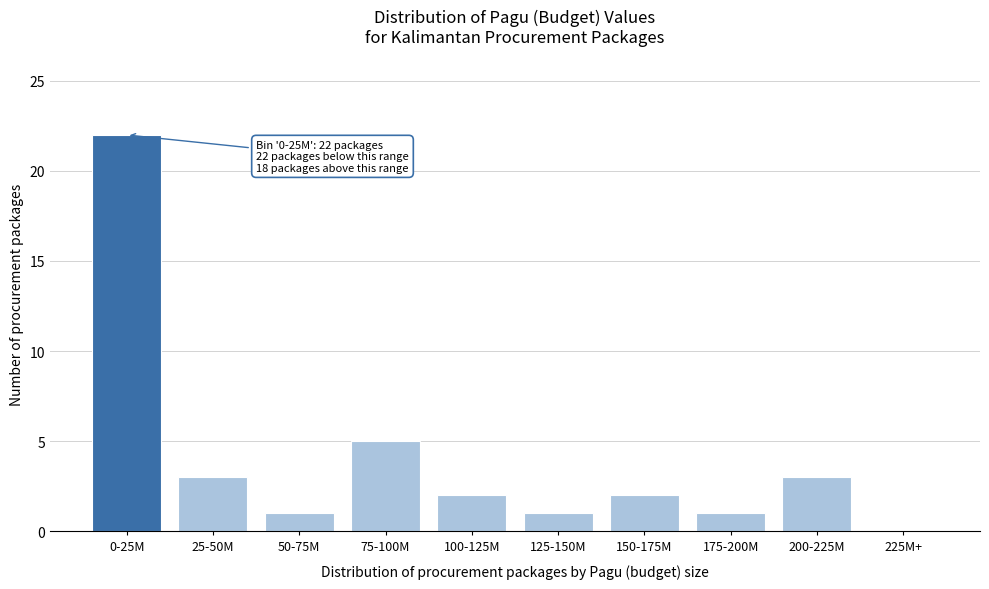

Reading left to right, list all the values displayed in this chart.

0-25M=22	25-50M=3	50-75M=1	75-100M=5	100-125M=2	125-150M=1	150-175M=2	175-200M=1	200-225M=3	225M+=0